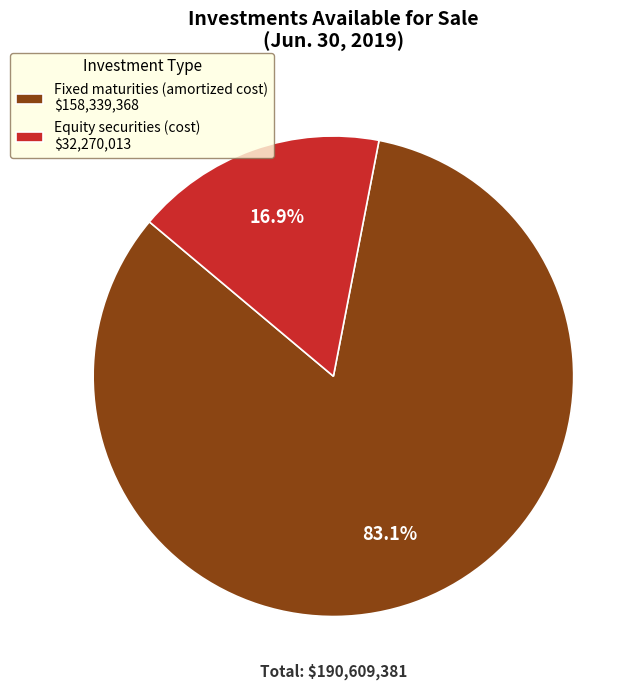

Which has a higher value, Fixed maturities (amortized cost) or Equity securities (cost)?

Fixed maturities (amortized cost)